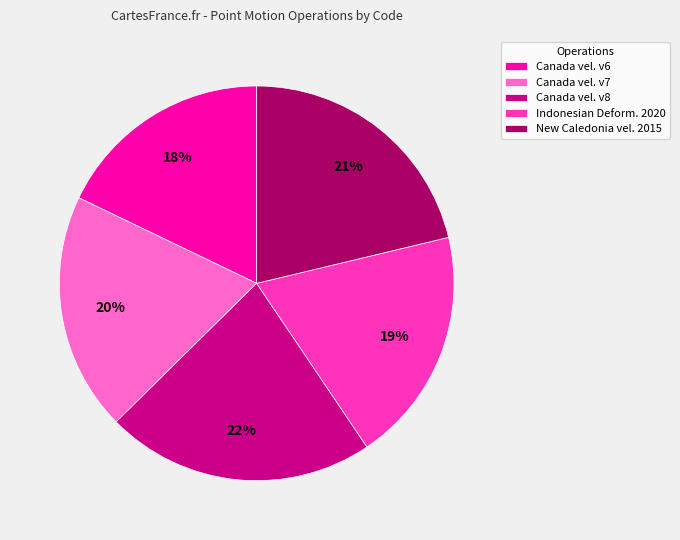

Is the sum of Canada vel. v6 and Canada vel. v8 greater than half?

No